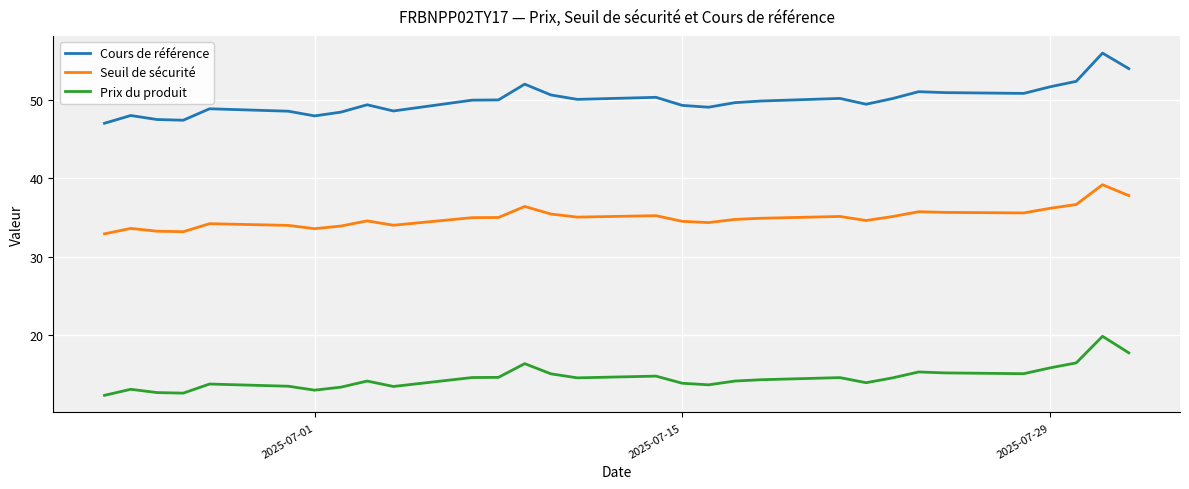

What is the smallest value displayed?

12.3